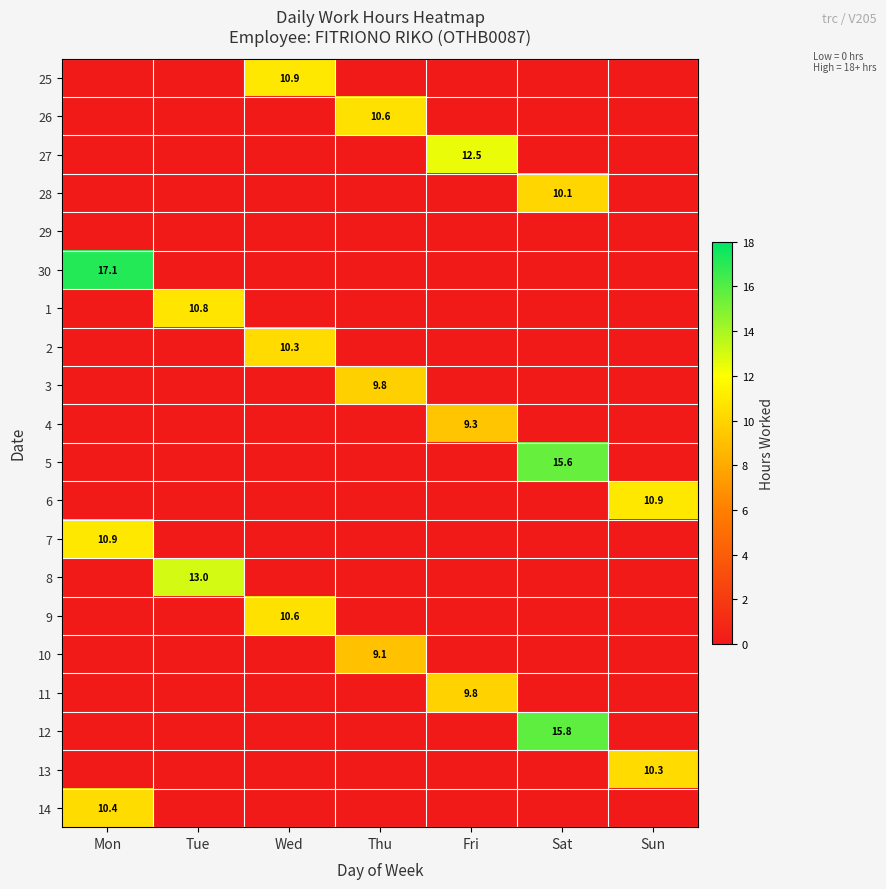

True or false: 7 has a value of 10.9 at Mon.

True